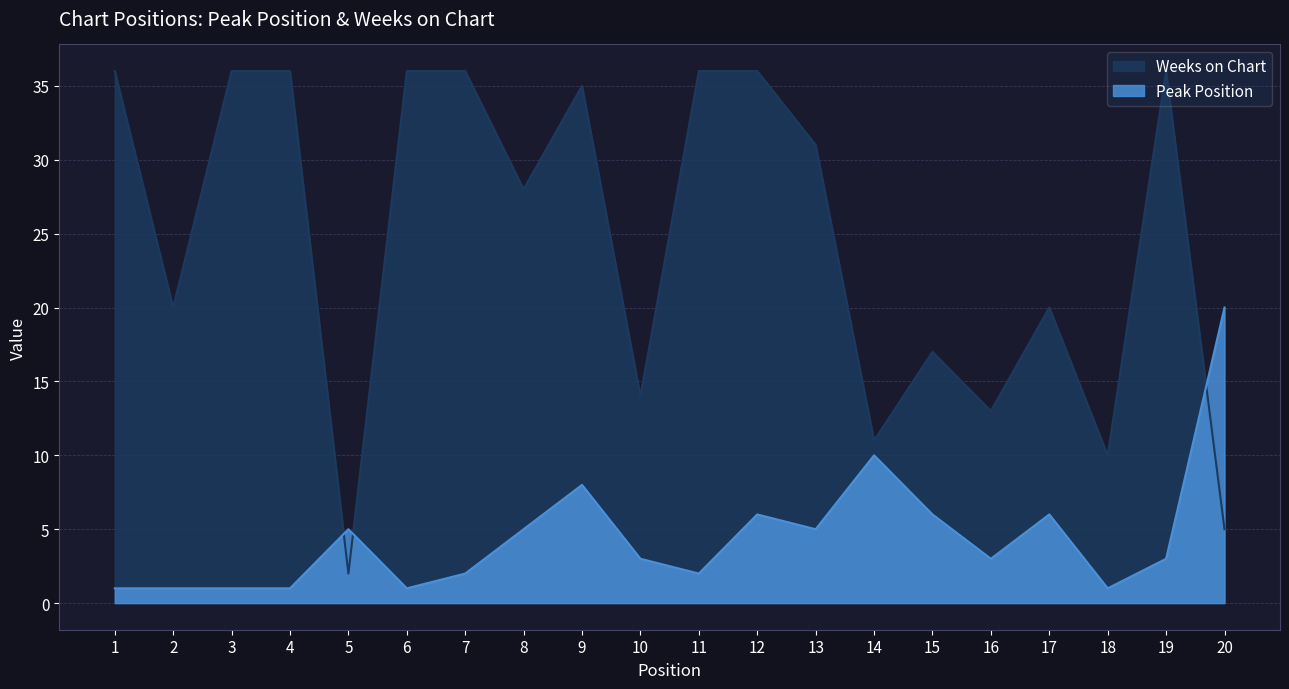

Where does the Weeks on Chart series first go above 31?

1